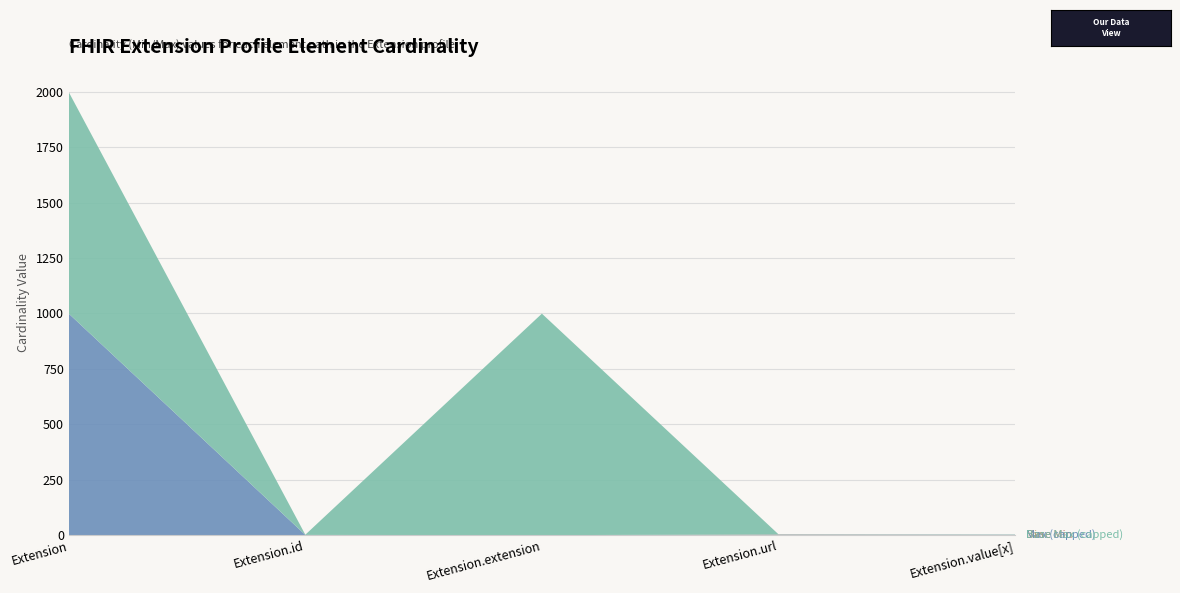

Reading left to right, what are all the values shown in this chart?

Min: Extension=0	Extension.id=0	Extension.extension=0	Extension.url=1	Extension.value[x]=1
Max_numeric: Extension=999	Extension.id=1	Extension.extension=0	Extension.url=1	Extension.value[x]=1
Base Min: Extension=0	Extension.id=0	Extension.extension=0	Extension.url=1	Extension.value[x]=0
Base Max_numeric: Extension=999	Extension.id=1	Extension.extension=999	Extension.url=1	Extension.value[x]=1